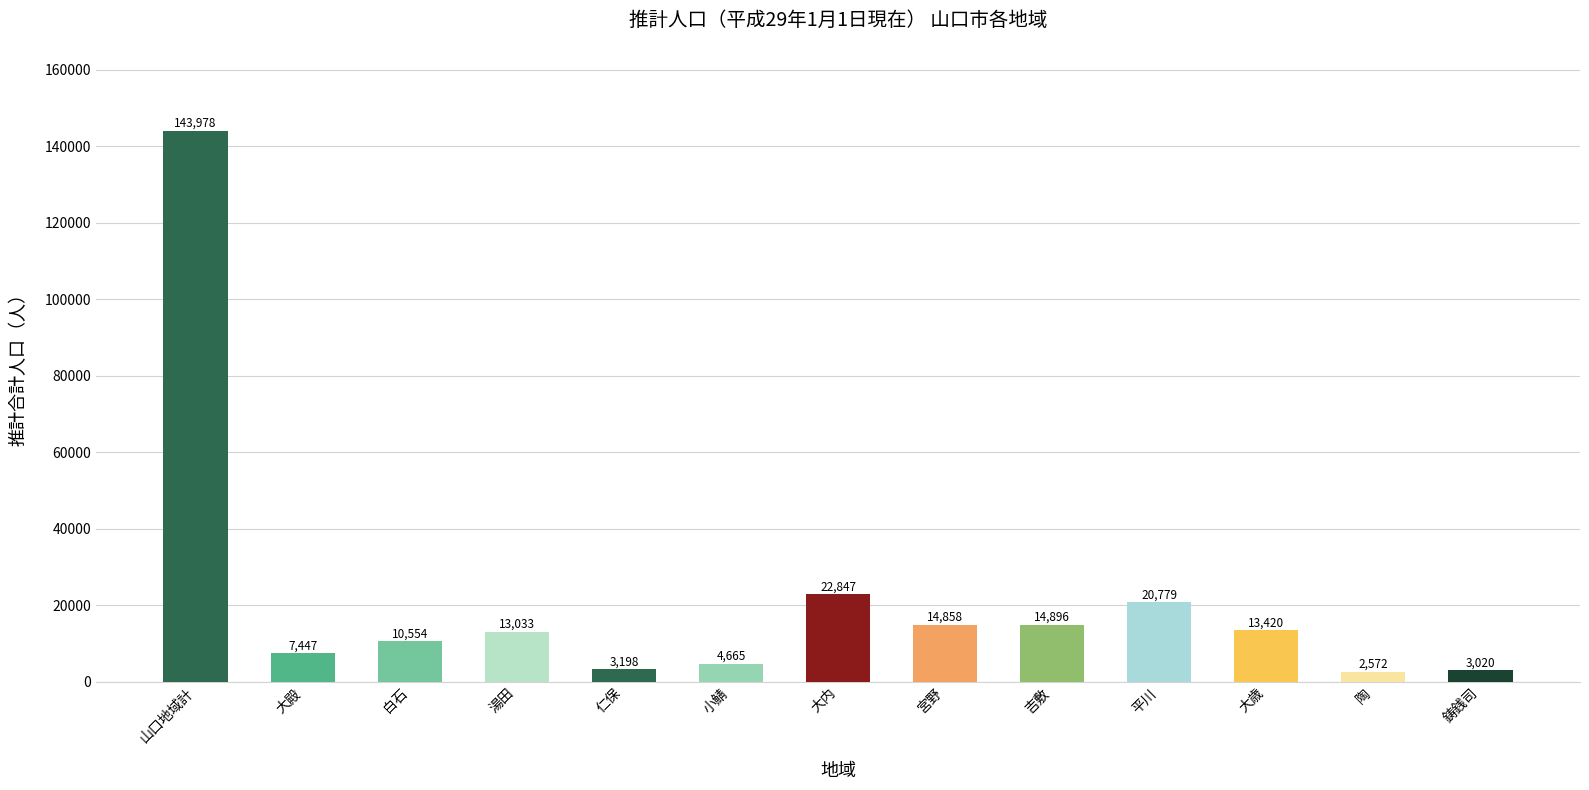

List the labels in order of value, smallest first.

陶, 鋳銭司, 仁保, 小鯖, 大殿, 白石, 湯田, 大歳, 宮野, 吉敷, 平川, 大内, 山口地域計